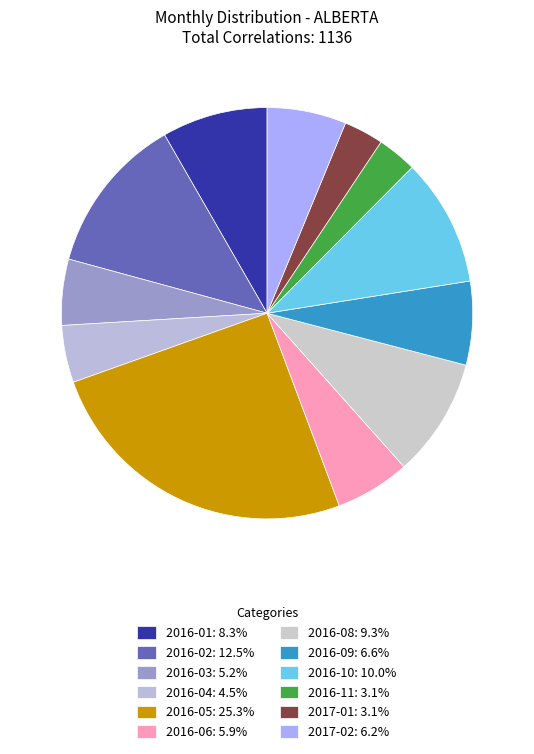

To the nearest percent, what portion does 2017-02 represent?

6%